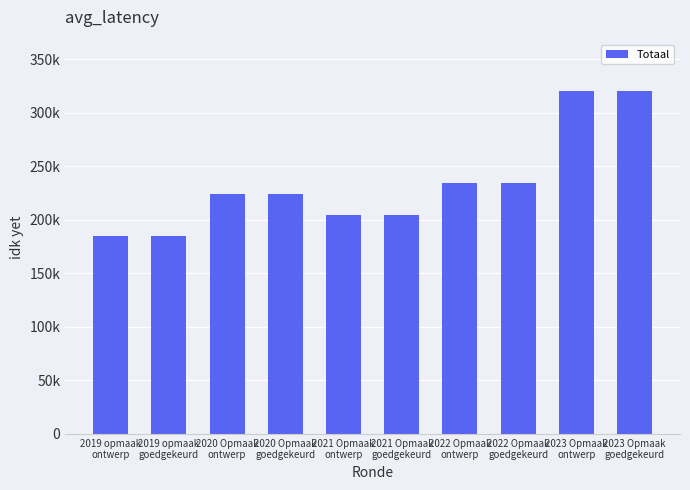

Are the bars horizontal?

No